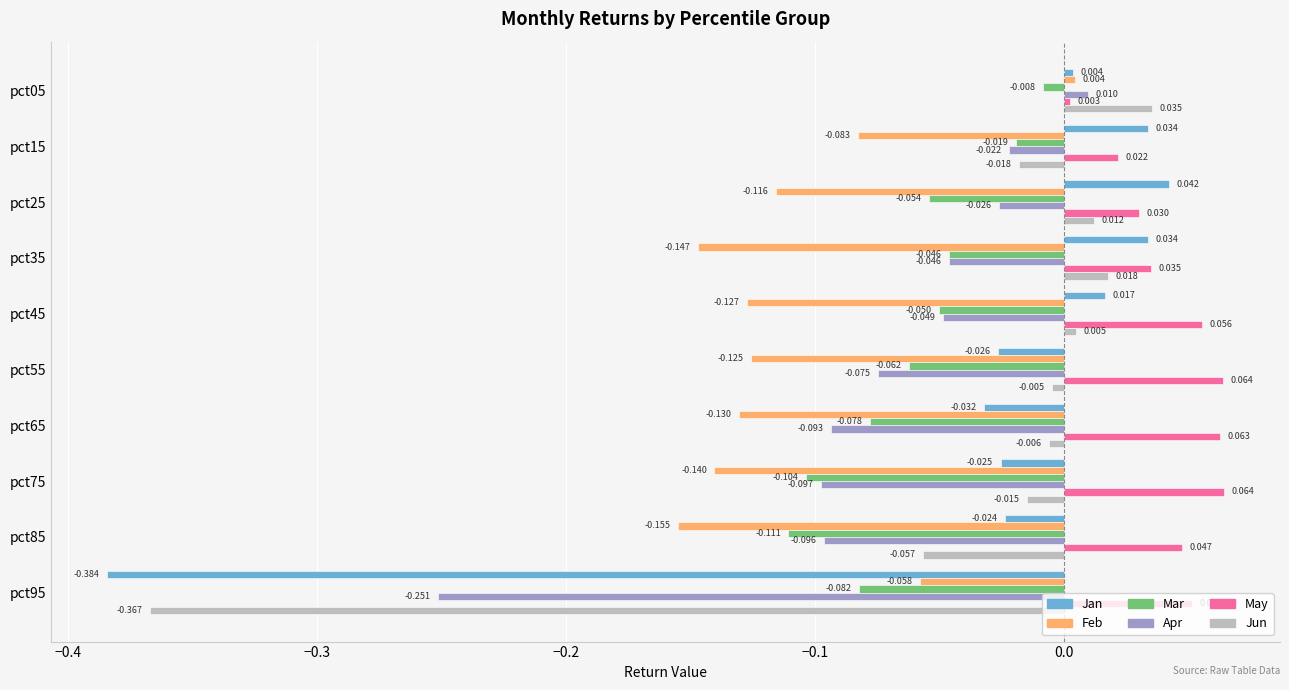

How many positive values does the Apr series have?

1